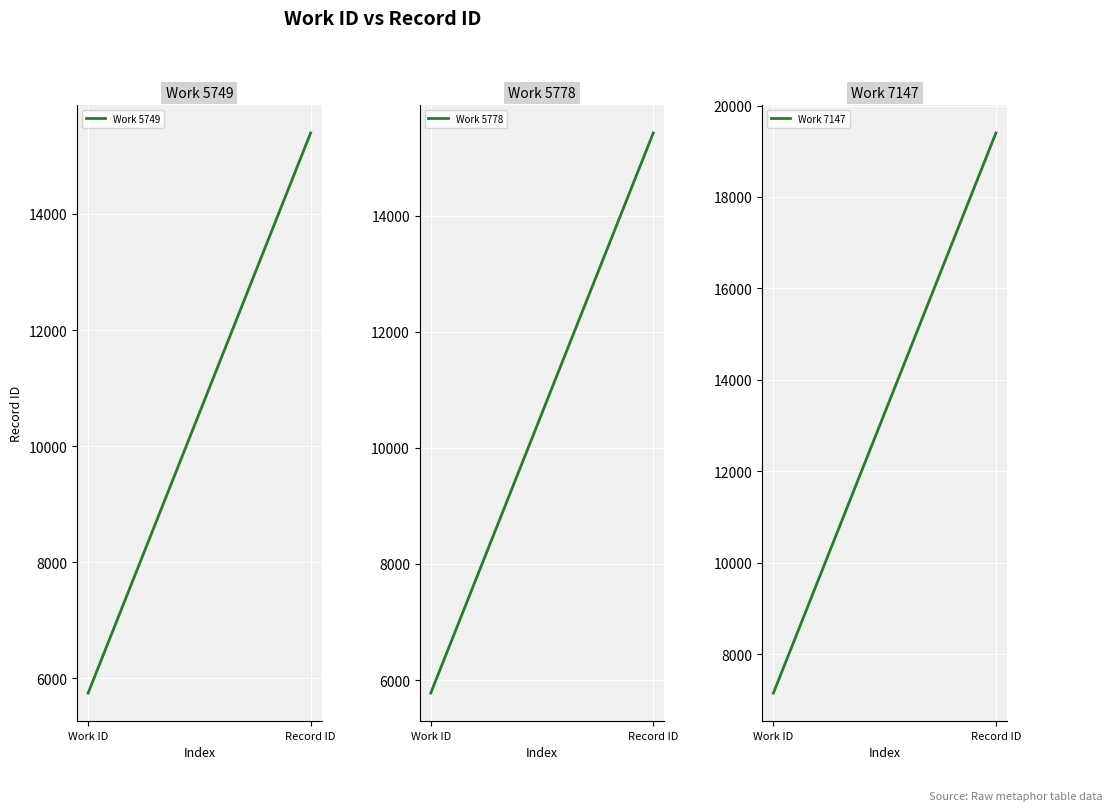

What are all the series names shown in the legend?

Work 5749, Work 5778, Work 7147